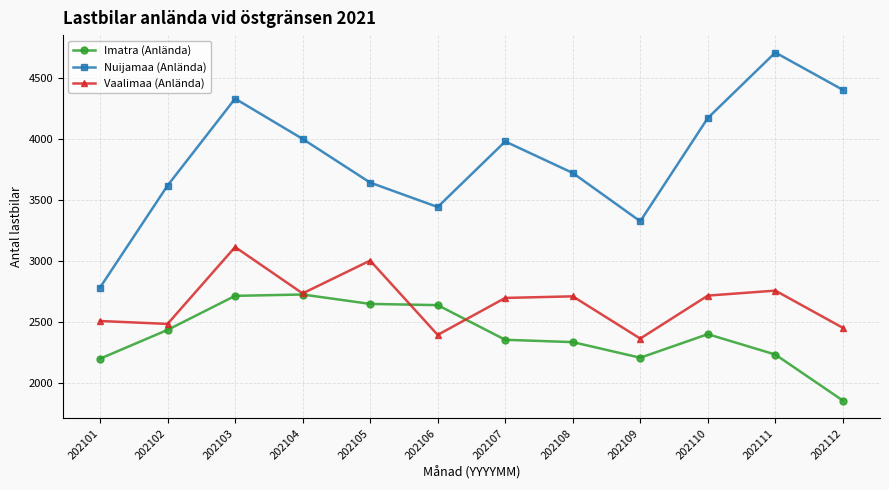

What is the sum of all Imatra (Anlända) values?

28768